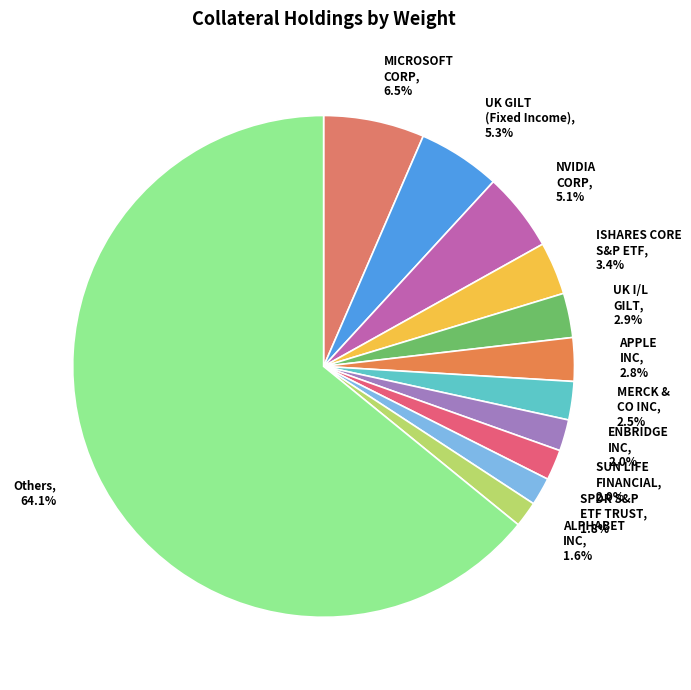

To the nearest percent, what is the difference between the largest and smallest slice percentages?

62%